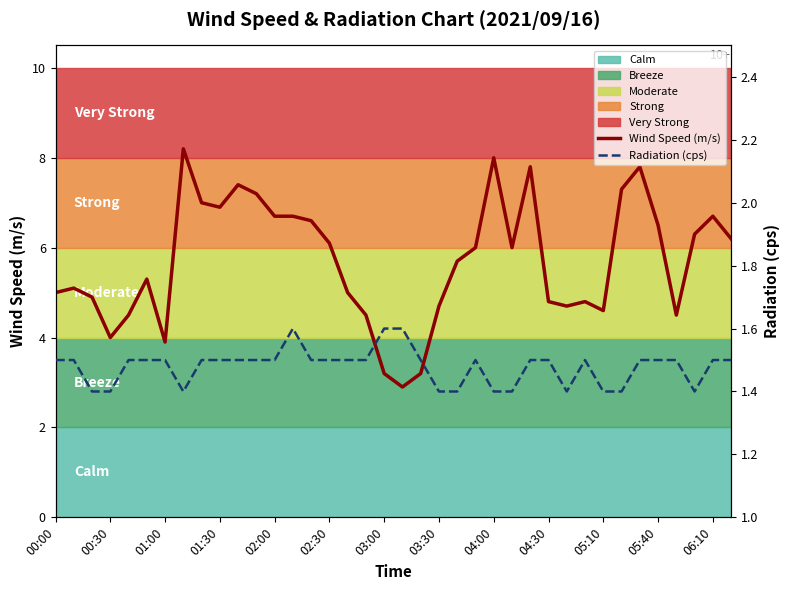

Reading right to left, what are all the values shown in this chart?

Wind Speed (m/s): 6.2	6.7	6.3	4.5	6.5	7.8	7.3	4.6	4.8	4.7	4.8	7.8	6.0	8.0	6.0	5.7	4.7	3.2	2.9	3.2	4.5	5.0	6.1	6.6	6.7	6.7	7.2	7.4	6.9	7.0	8.2	3.9	5.3	4.5	4.0	4.9	5.1	5.0
Radiation (cps): 1.5	1.5	1.4	1.5	1.5	1.5	1.4	1.4	1.5	1.4	1.5	1.5	1.4	1.4	1.5	1.4	1.4	1.5	1.6	1.6	1.5	1.5	1.5	1.5	1.6	1.5	1.5	1.5	1.5	1.5	1.4	1.5	1.5	1.5	1.4	1.4	1.5	1.5